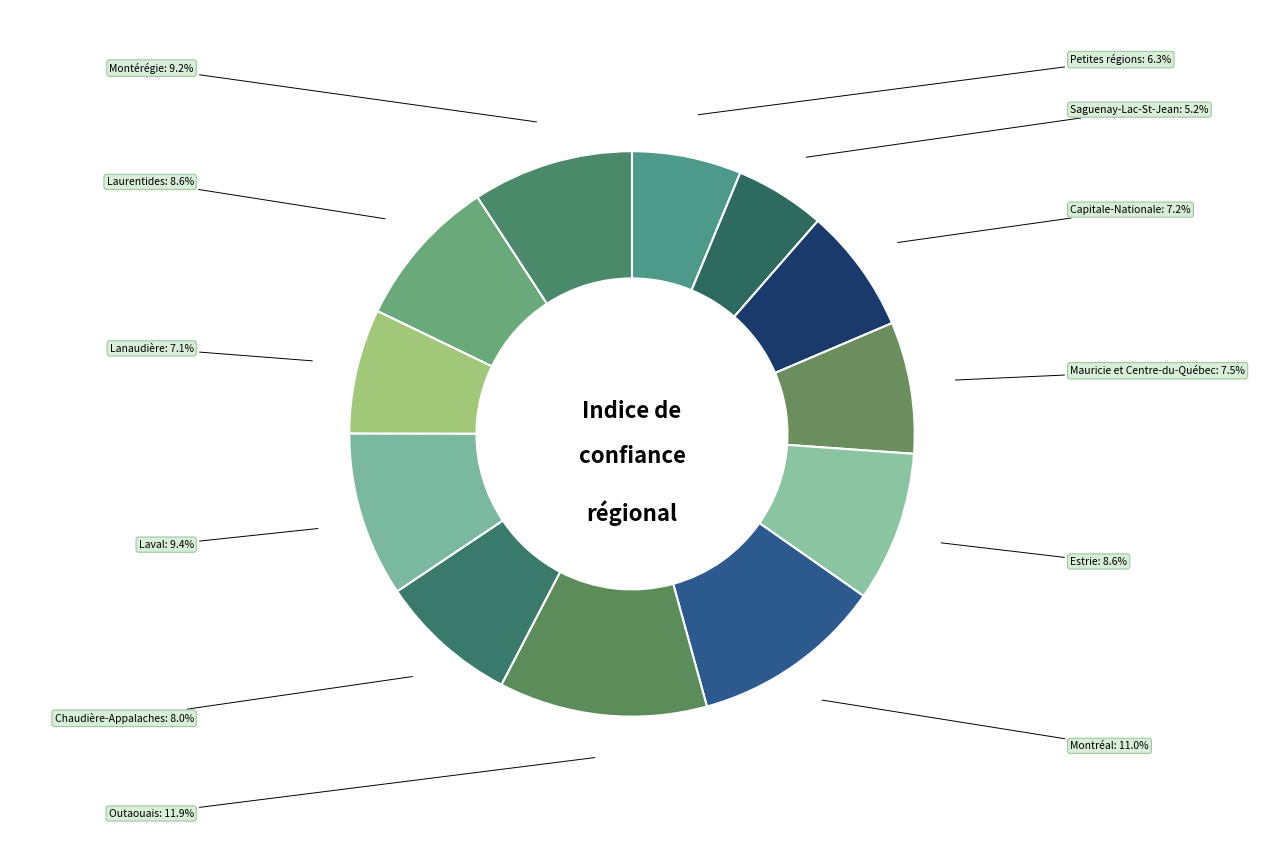

How many slices are in this pie chart?

12